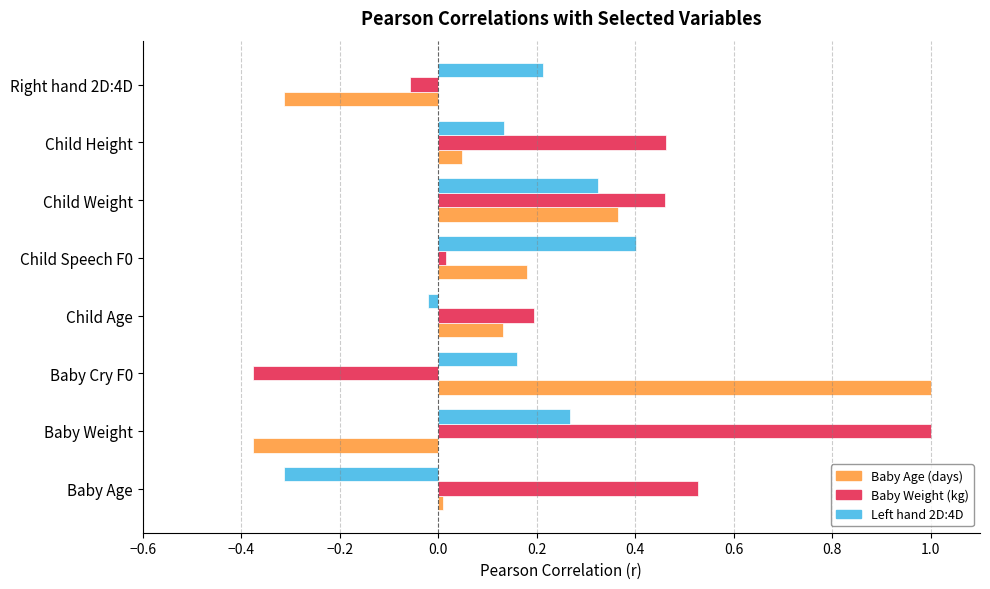

What is the total value across all series at Baby Cry F0?

0.8